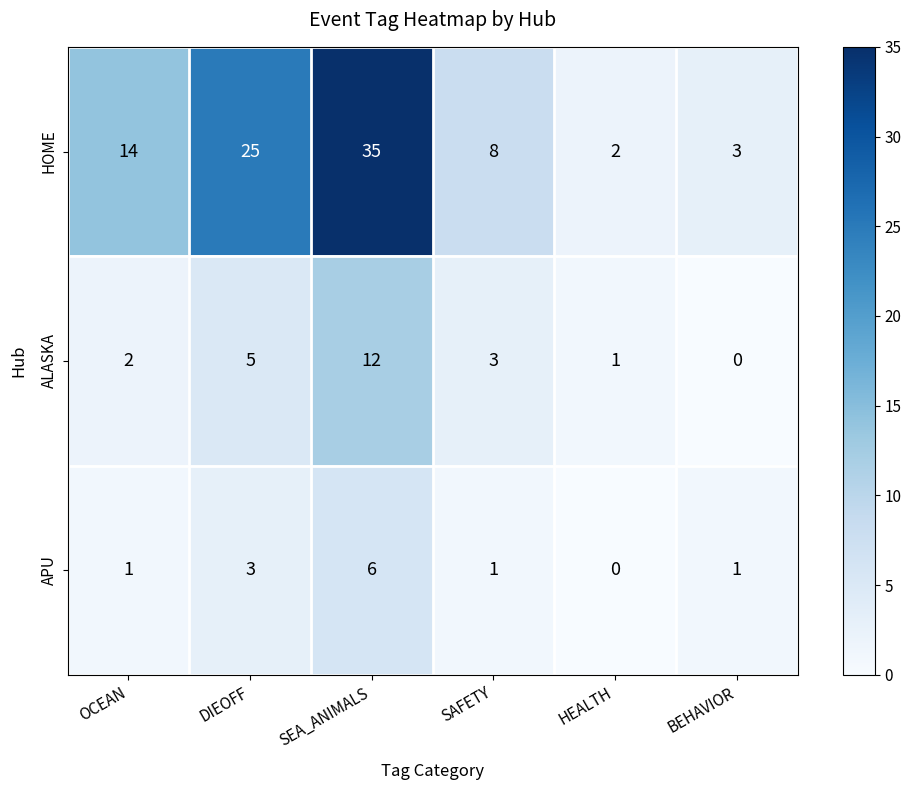

At which label does HOME reach its minimum?

HEALTH